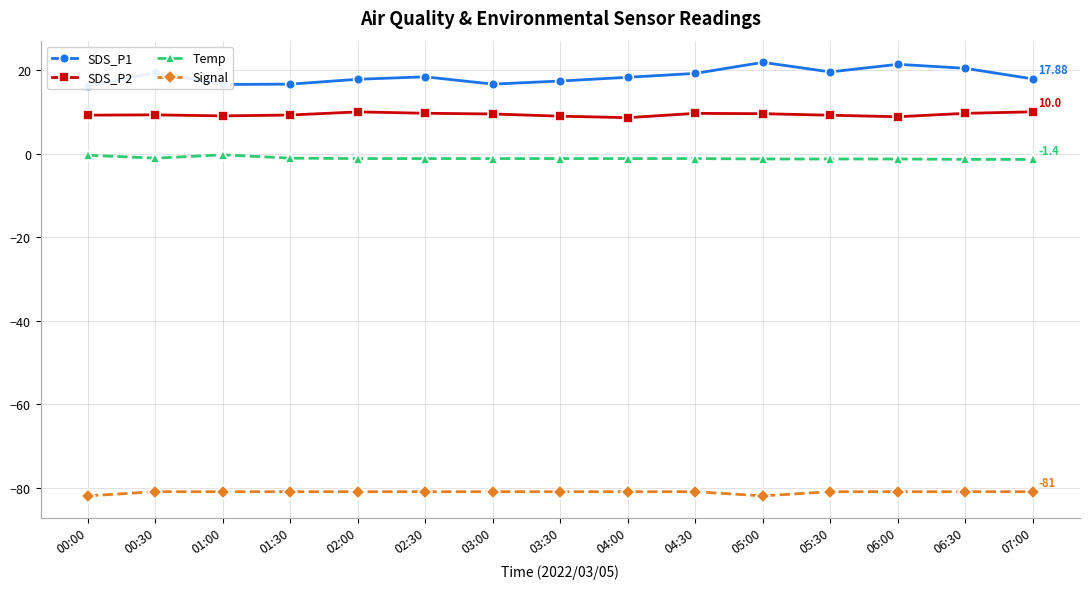

At 00:00, list the series in order from largest to smallest.

SDS_P1, SDS_P2, Temp, Signal